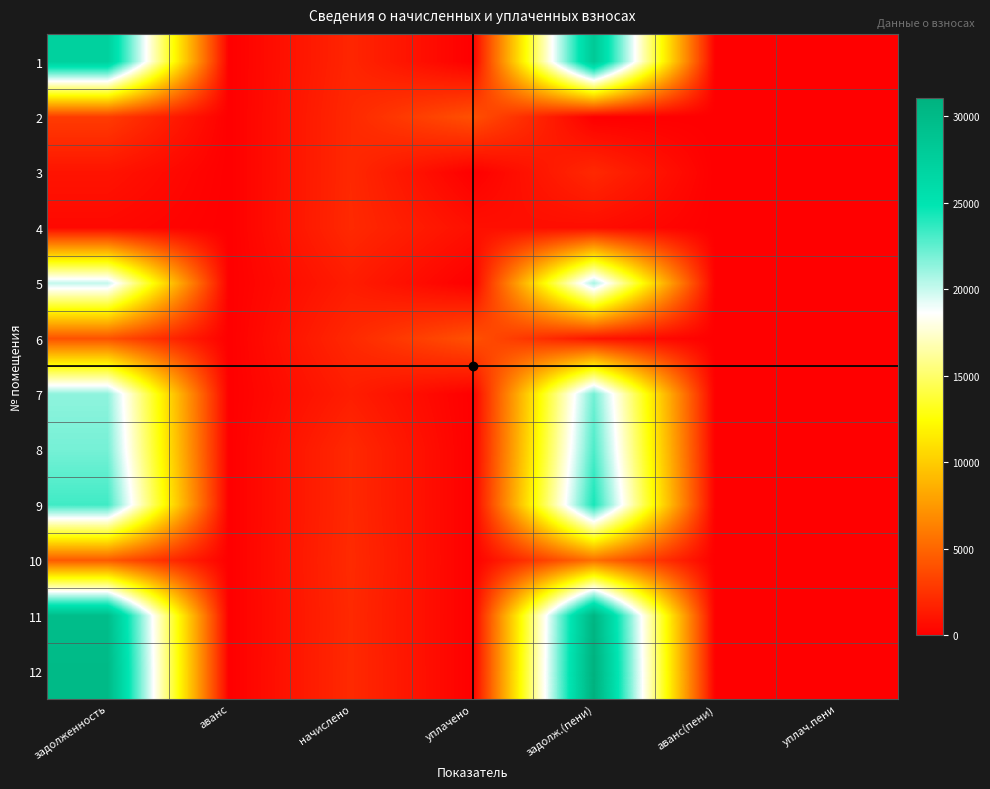

Reading right to left, extract all data points from this chart.

1: уплач.пени=0.0	аванс(пени)=0.0	задолж.(пени)=28239.5	уплачено=0.0	начислено=1875.5	аванс=0.0	задолженность=27301.7
2: уплач.пени=0.0	аванс(пени)=0.1	задолж.(пени)=0.0	уплачено=3939.0	начислено=2010.4	аванс=0.0	задолженность=2933.7
3: уплач.пени=0.0	аванс(пени)=0.0	задолж.(пени)=2002.2	уплачено=0.0	начислено=2003.3	аванс=0.0	задолженность=1000.5
4: уплач.пени=0.0	аванс(пени)=0.0	задолж.(пени)=678.9	уплачено=790.8	начислено=2042.4	аванс=0.0	задолженность=448.5
5: уплач.пени=0.0	аванс(пени)=0.0	задолж.(пени)=20812.6	уплачено=0.0	начислено=1420.8	аванс=0.0	задолженность=20102.2
6: уплач.пени=0.0	аванс(пени)=0.0	задолж.(пени)=1006.6	уплачено=3985.0	начислено=2014.0	аванс=0.0	задолженность=3984.6
7: уплач.пени=0.0	аванс(пени)=0.0	задолж.(пени)=22088.9	уплачено=0.0	начислено=1467.0	аванс=0.0	задолженность=21355.4
8: уплач.пени=0.0	аванс(пени)=0.0	задолж.(пени)=22984.3	уплачено=0.0	начислено=2035.3	аванс=0.0	задолженность=21966.7
9: уплач.пени=0.0	аванс(пени)=0.0	задолж.(пени)=24300.9	уплачено=0.0	начислено=2031.7	аванс=0.0	задолженность=23285.1
10: уплач.пени=0.0	аванс(пени)=0.0	задолж.(пени)=5437.6	уплачено=0.0	начислено=2092.1	аванс=0.0	задолженность=4391.6
11: уплач.пени=0.0	аванс(пени)=0.0	задолж.(пени)=30646.3	уплачено=0.0	начислено=2035.3	аванс=0.0	задолженность=29628.7
12: уплач.пени=0.0	аванс(пени)=0.0	задолж.(пени)=31074.2	уплачено=0.0	начислено=2063.7	аванс=0.0	задолженность=30042.3